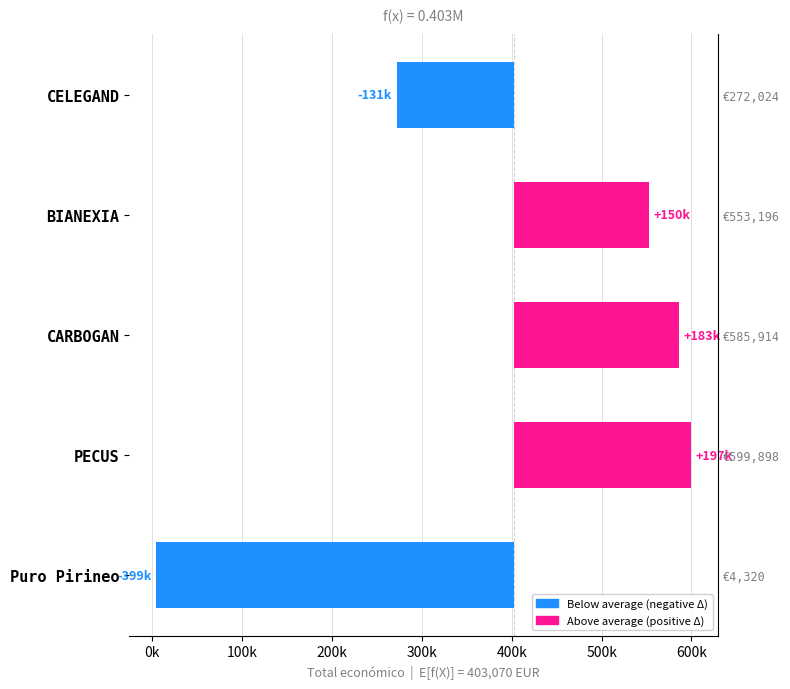

Reading left to right, transcribe all the data shown in this chart.

-398750.4	196827.6	182843.6	150125.6	-131046.4